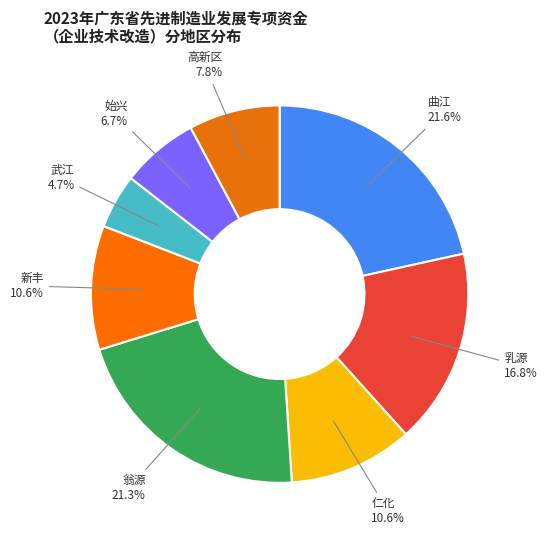

To the nearest percent, what is the combined percentage of 仁化 and 始兴?

17%